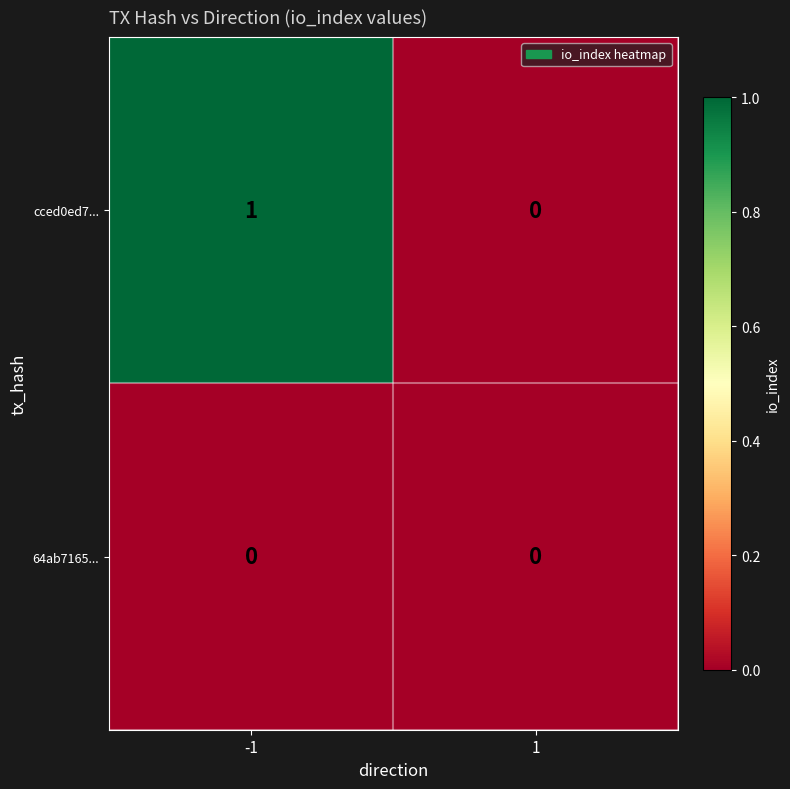

Which series has the largest range (max minus min)?

cced0ed7...